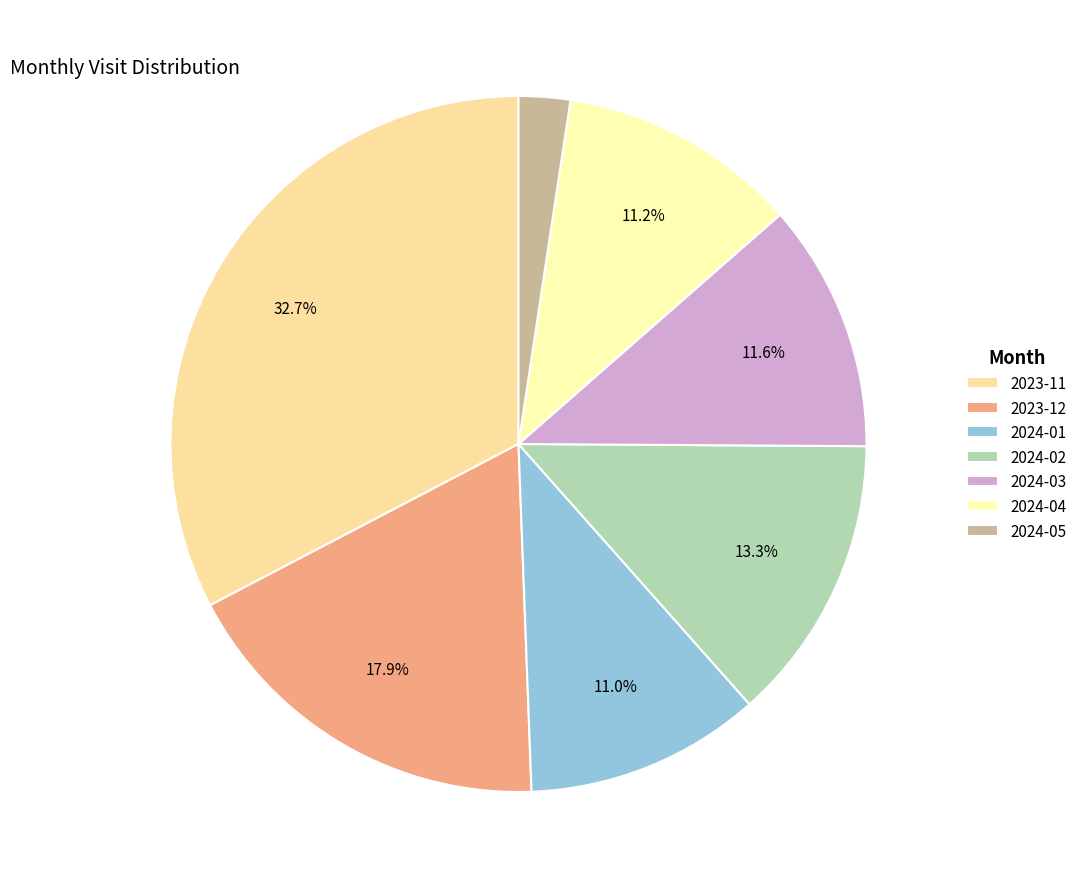

How many slices are in this pie chart?

7